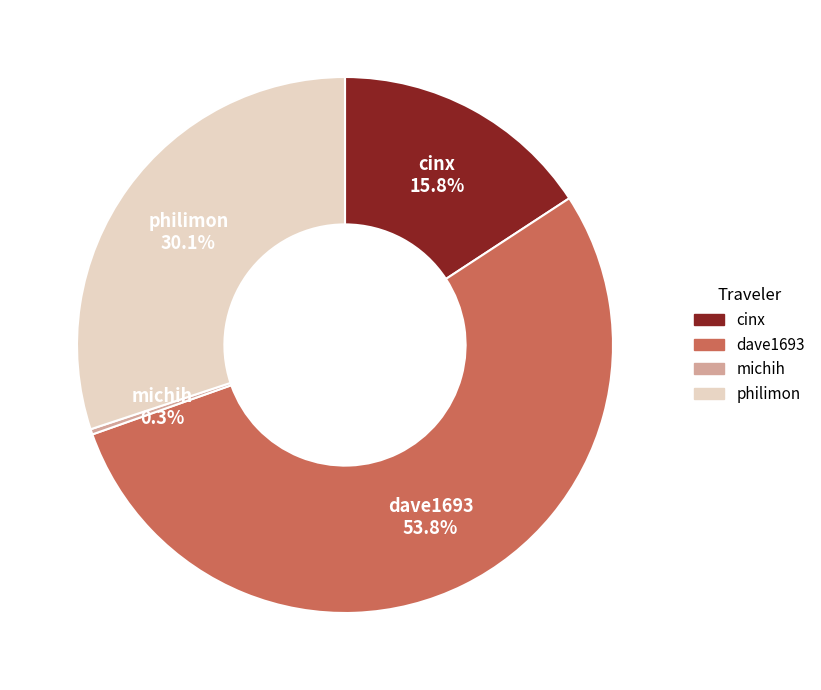

Which category accounts for the majority?

dave1693